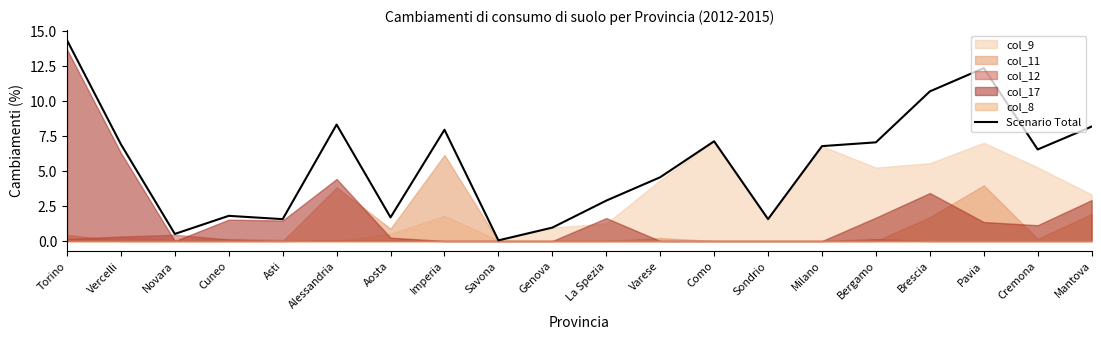

Reading left to right, extract all data points from this chart.

Torino=14.4	Vercelli=6.9	Novara=0.5	Cuneo=1.8	Asti=1.6	Alessandria=8.3	Aosta=1.7	Imperia=8.0	Savona=0.0	Genova=1.0	La Spezia=2.9	Varese=4.6	Como=7.1	Sondrio=1.6	Milano=6.8	Bergamo=7.1	Brescia=10.7	Pavia=12.4	Cremona=6.6	Mantova=8.2